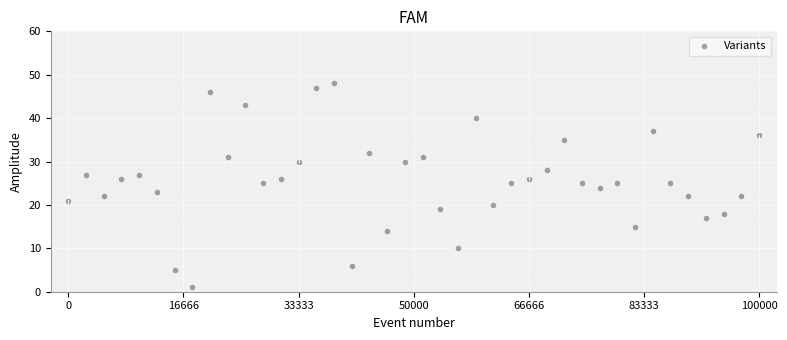

What is the range of Y values (max minus min)?

47